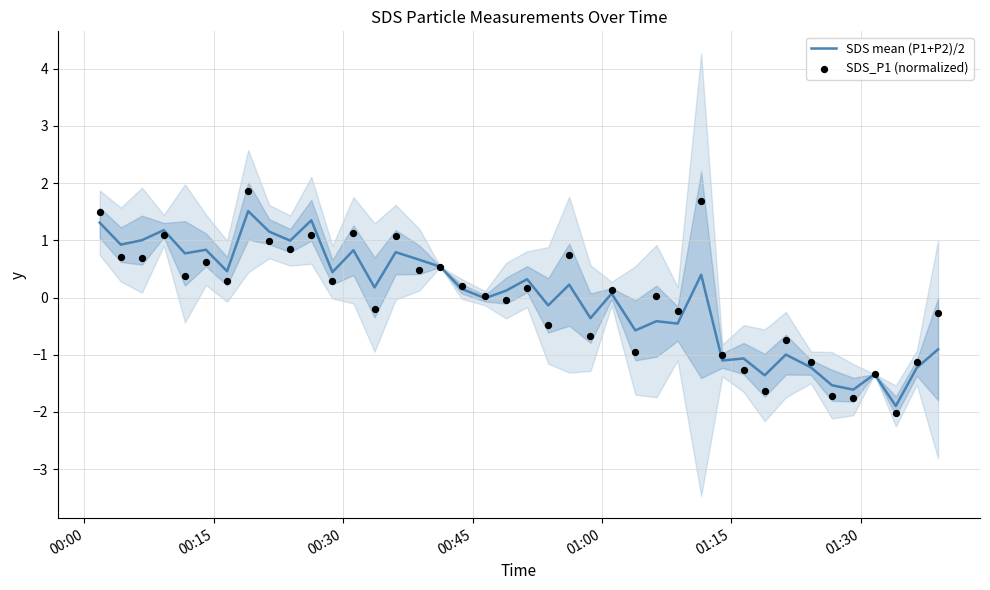

Which series has the widest spread of Y values?

SDS_P1 (normalized)